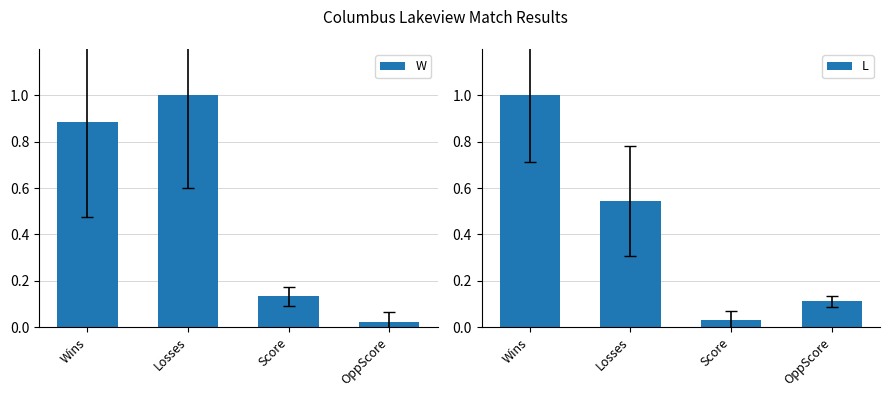

How many distinct data groups are displayed?

2